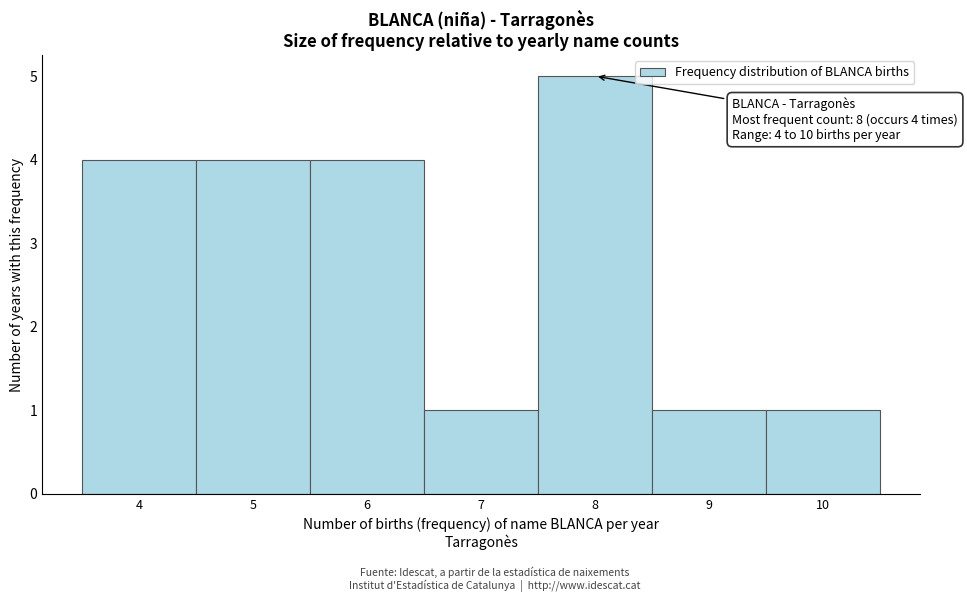

Which range on the x-axis has the tallest bar?

7.5 to 8.5